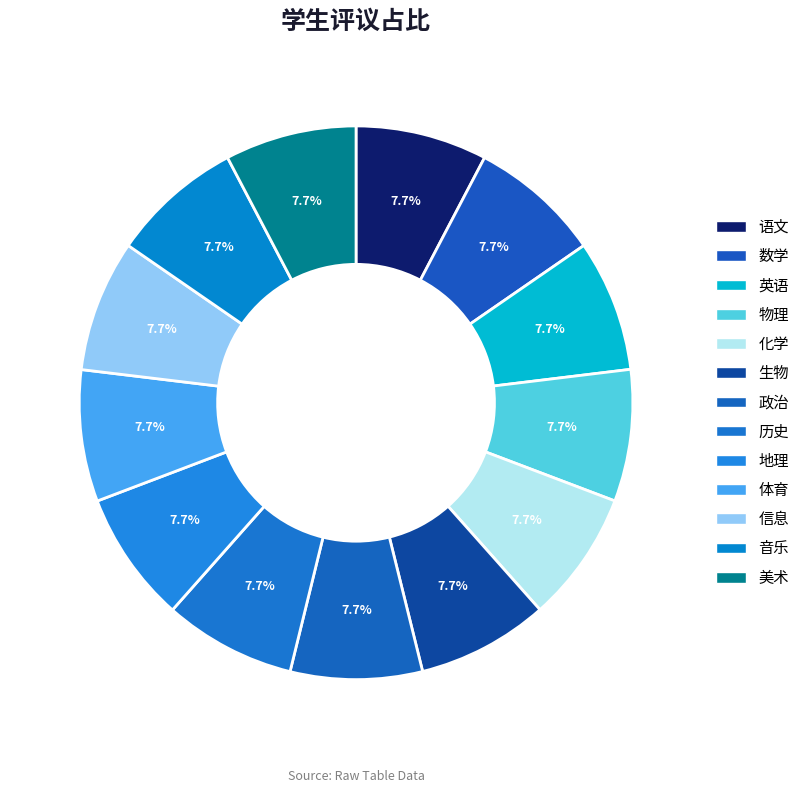

True or false: 政治 accounts for 21% of the total.

False